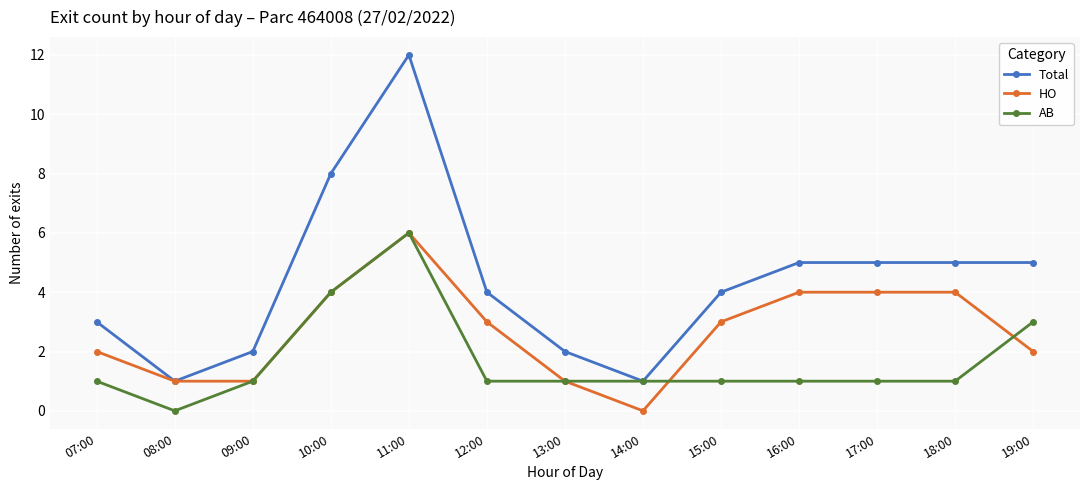

What is the difference between the maximum and minimum values in the Total series?

11